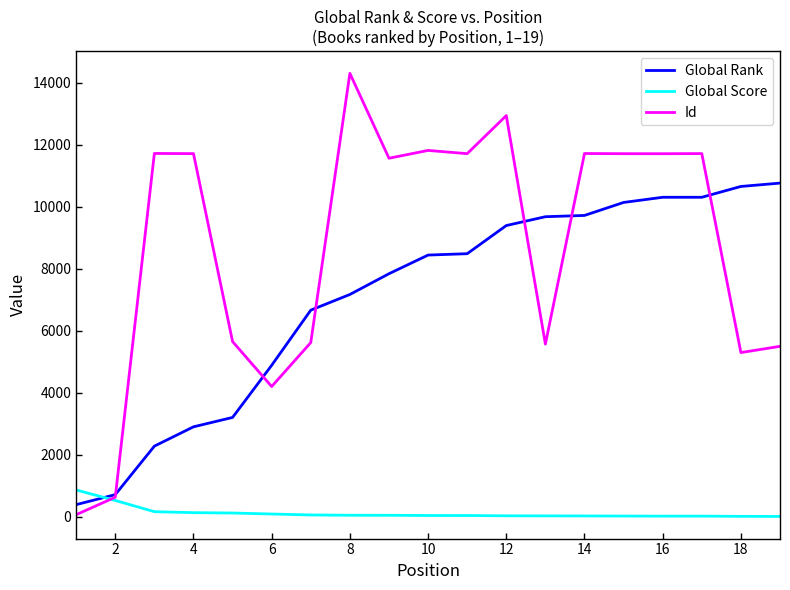

What is the difference between the maximum and minimum values in the Global Score series?

853